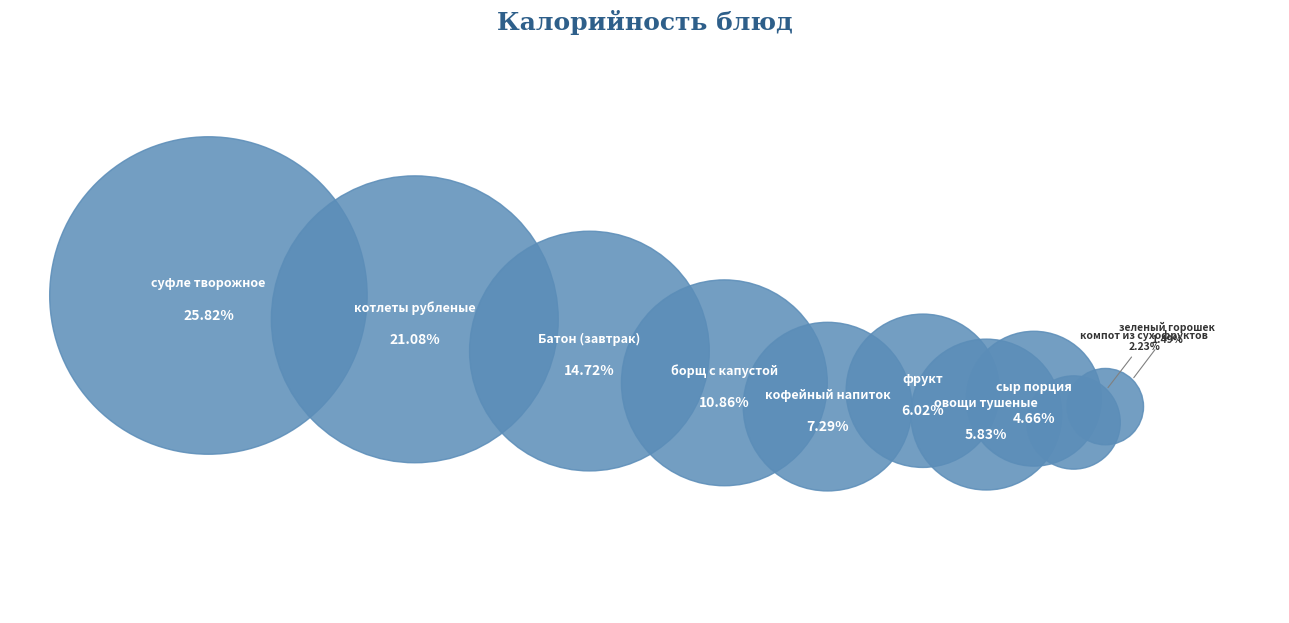

Which slice is the smallest?

зеленый горошек